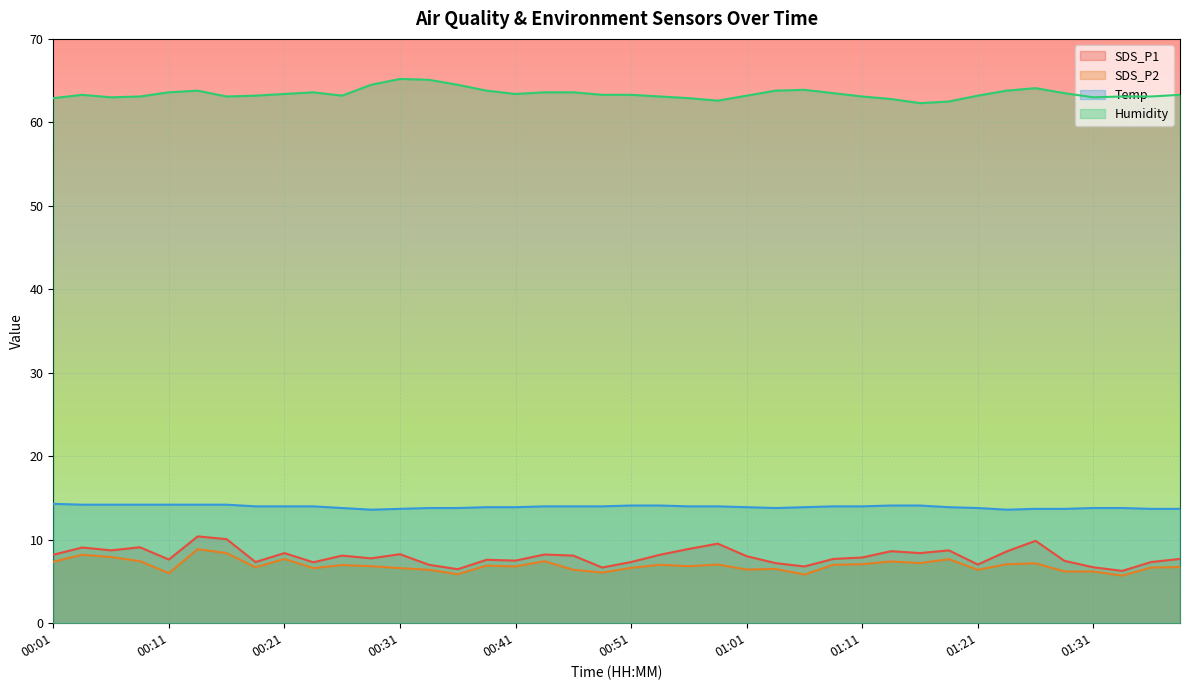

At which category does SDS_P1 reach its first local peak?

00:04